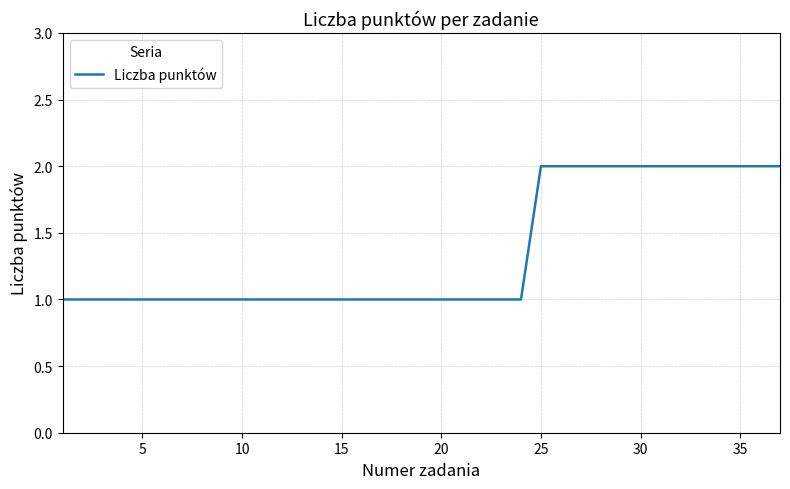

Is it true that the value at 10 is 1?

True